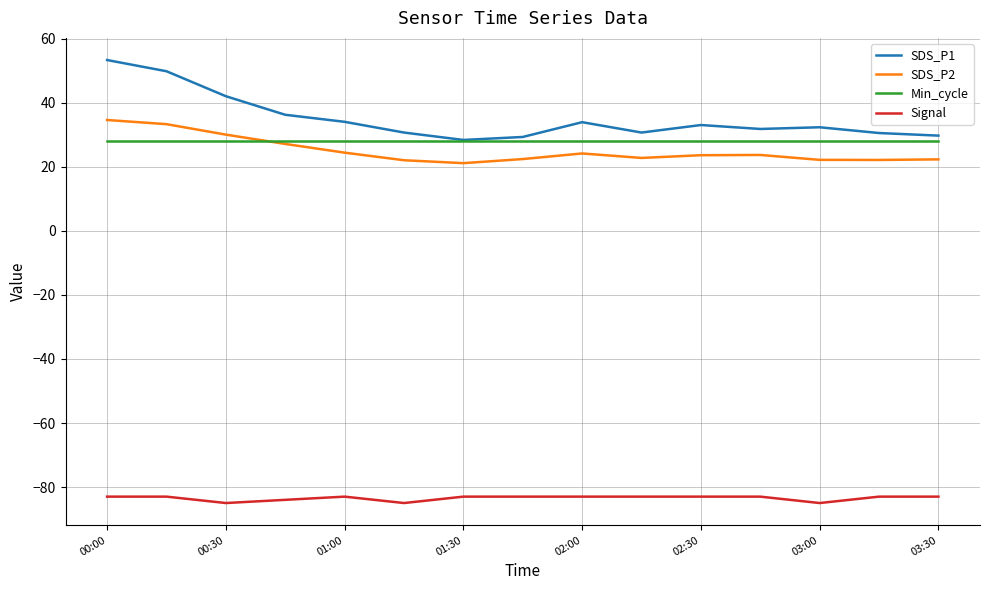

List the series in order of their peak value, lowest first.

Signal, Min_cycle, SDS_P2, SDS_P1